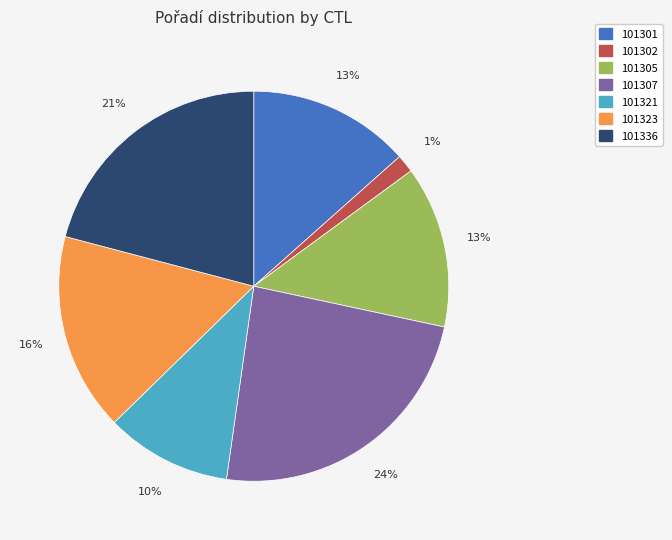

Do 101336 and 101321 together represent more than half of the pie?

No